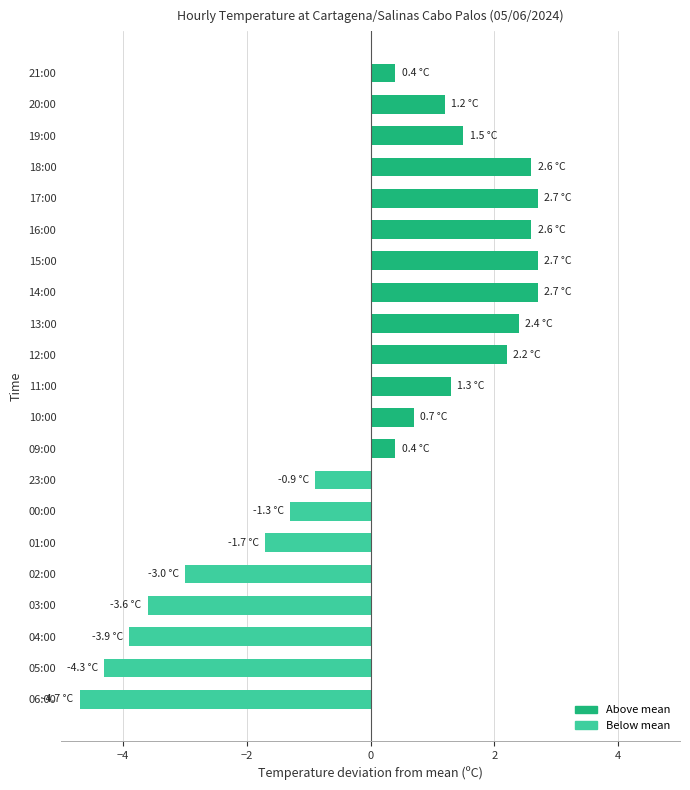

Reading top to bottom, extract all data points from this chart.

21:00=0.4	20:00=1.2	19:00=1.5	18:00=2.6	17:00=2.7	16:00=2.6	15:00=2.7	14:00=2.7	13:00=2.4	12:00=2.2	11:00=1.3	10:00=0.7	09:00=0.4	23:00=-0.9	00:00=-1.3	01:00=-1.7	02:00=-3.0	03:00=-3.6	04:00=-3.9	05:00=-4.3	06:00=-4.7